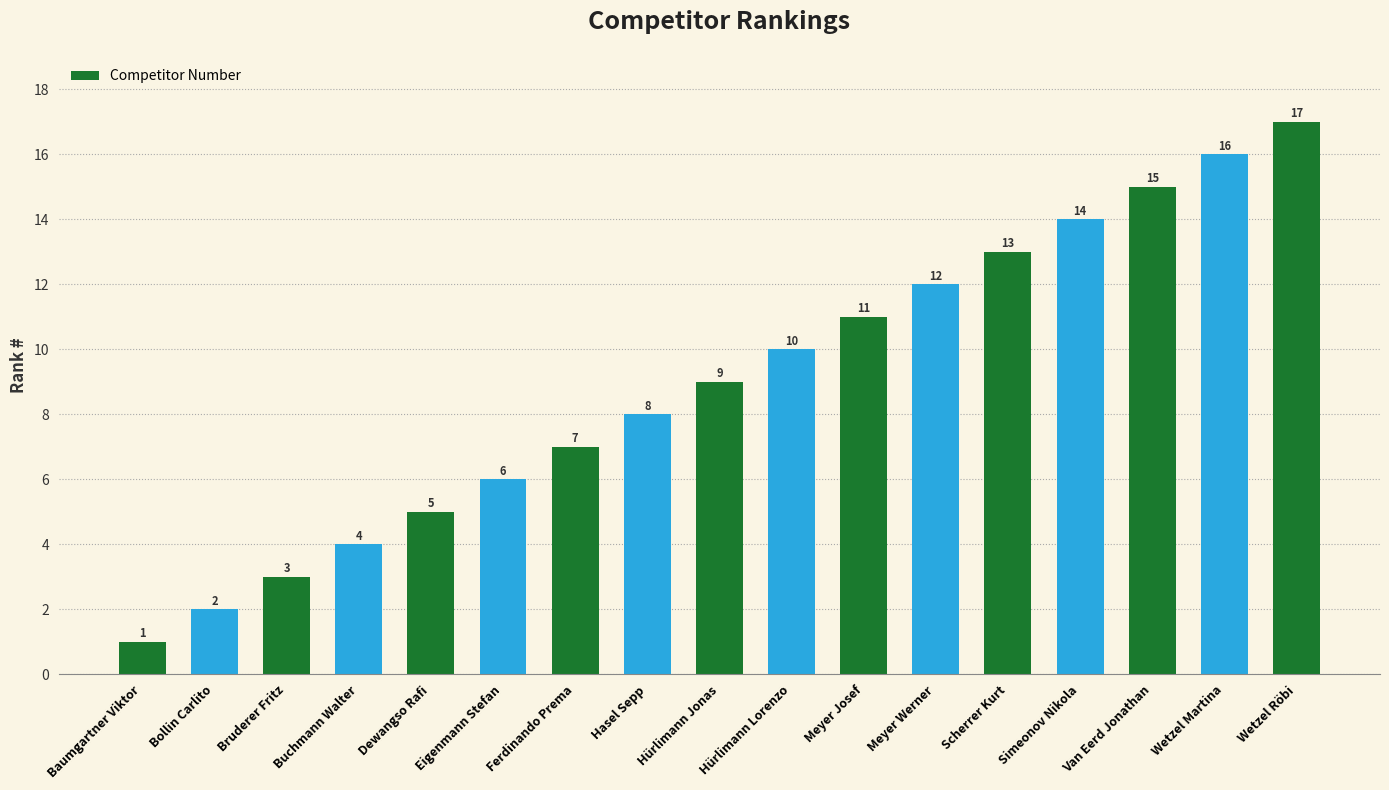

The chart shows a value of 3 at Eigenmann Stefan. True or false?

False